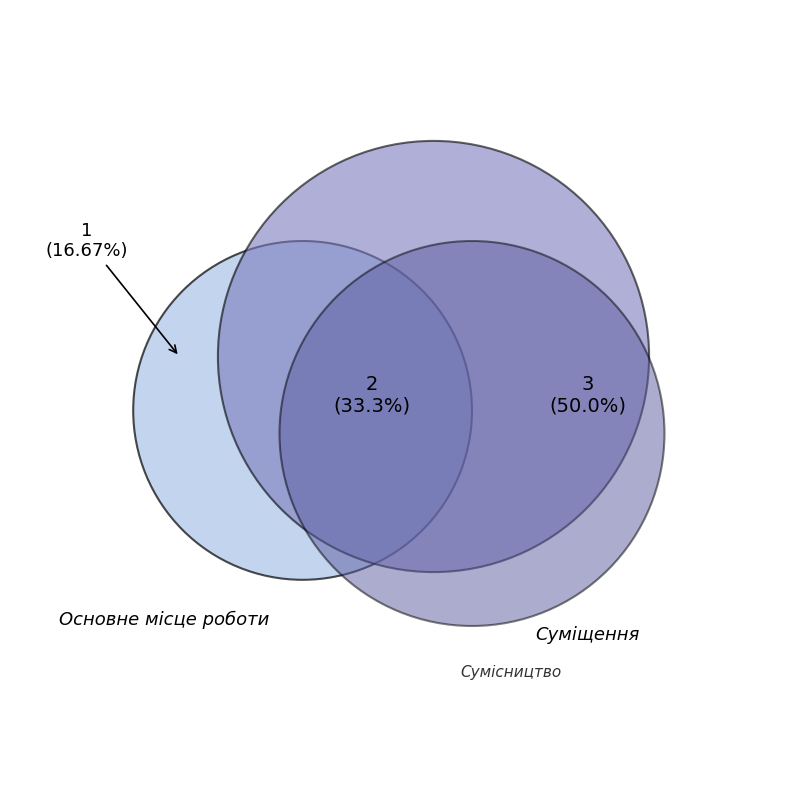

To the nearest percent, what portion does Сумісництво represent?

50%